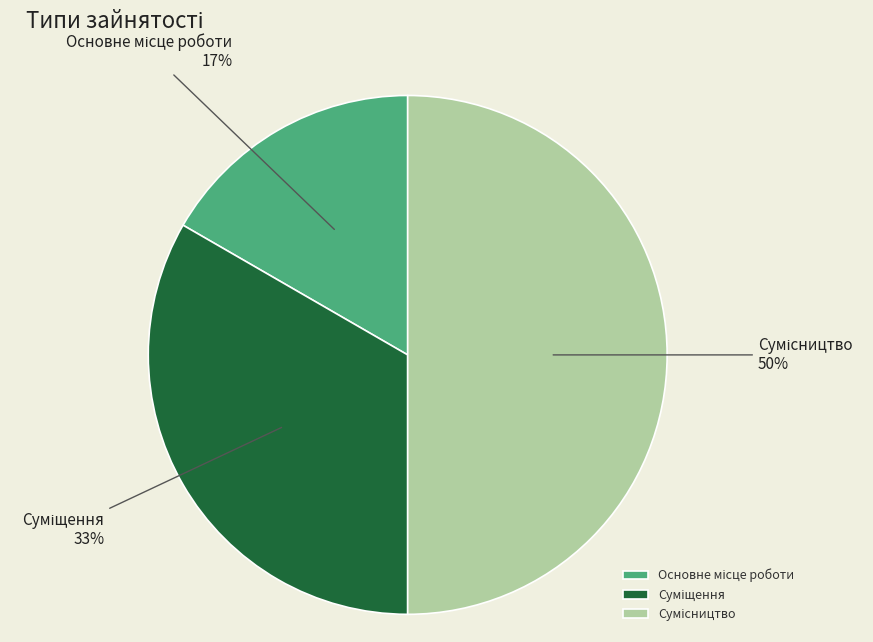

To the nearest percent, what is the difference between the largest and smallest slice percentages?

33%